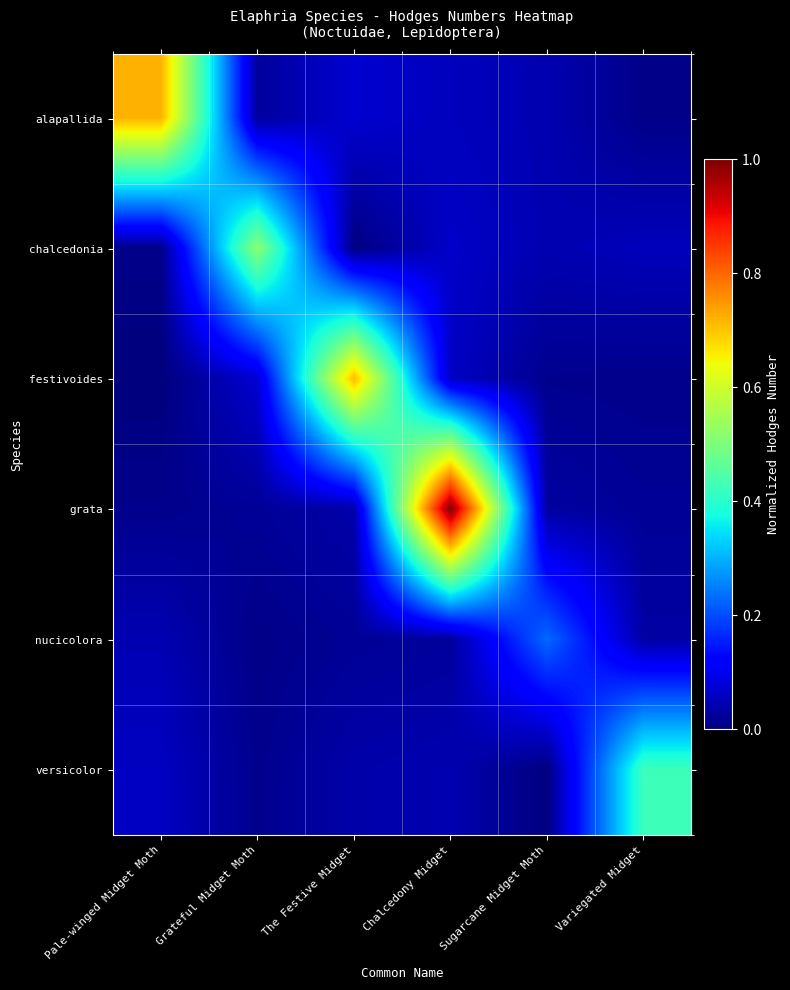

Which category has the highest value across all series?

Chalcedony Midget